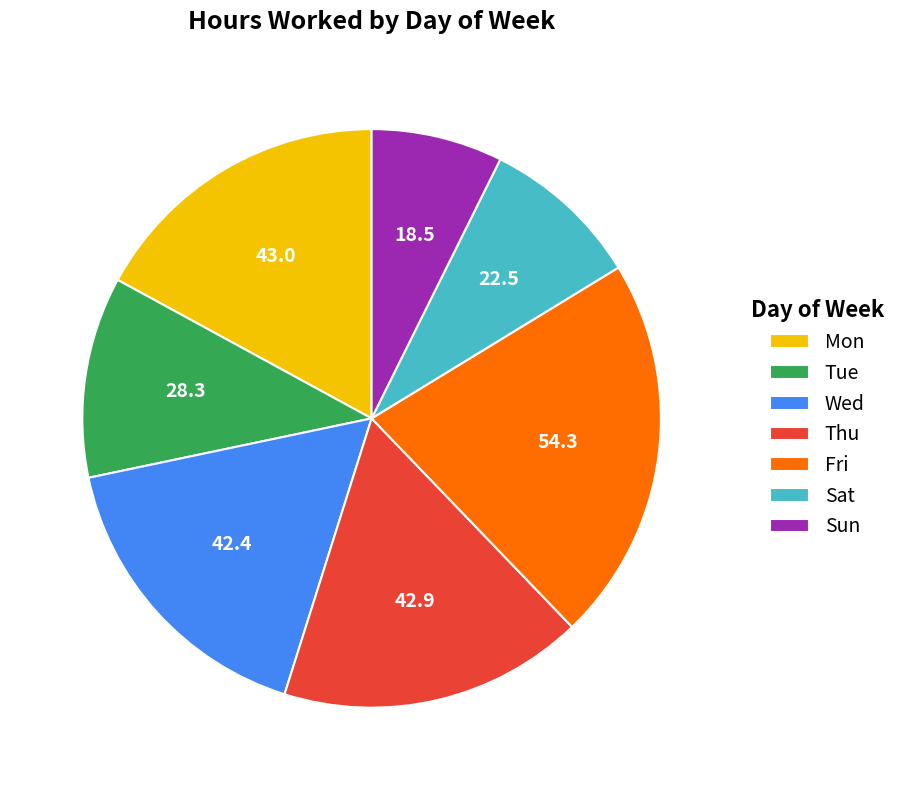

Does any single category account for the majority?

No